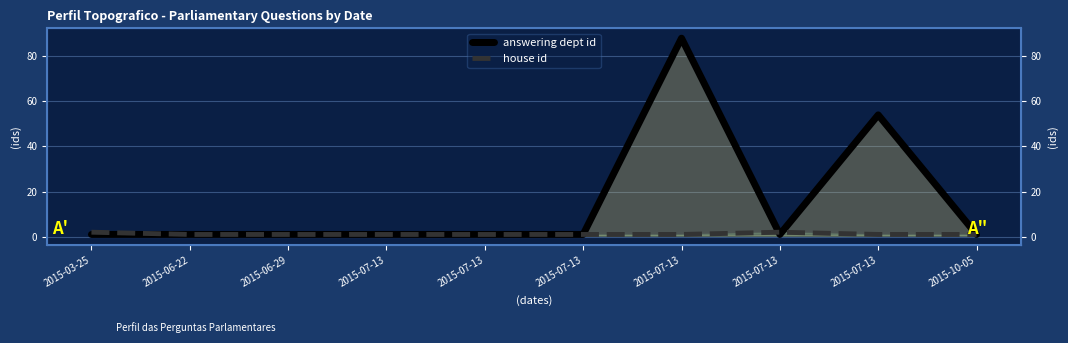

Which has a higher value, 2015-06-22 or 2015-07-13?

2015-06-22